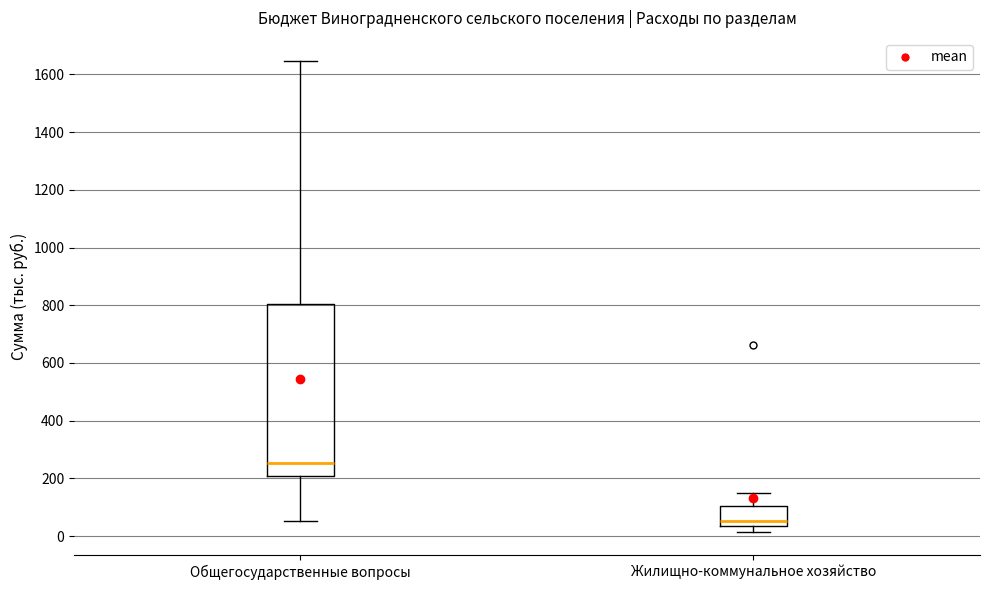

Comparing the boxes themselves (not the whiskers), which one is the tallest?

Общегосударственные вопросы